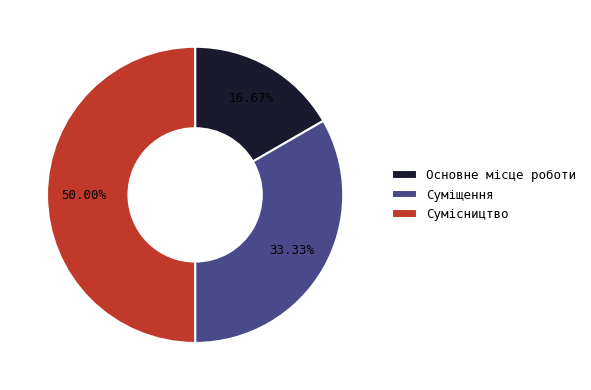

What is the largest slice in the pie chart?

Сумісництво